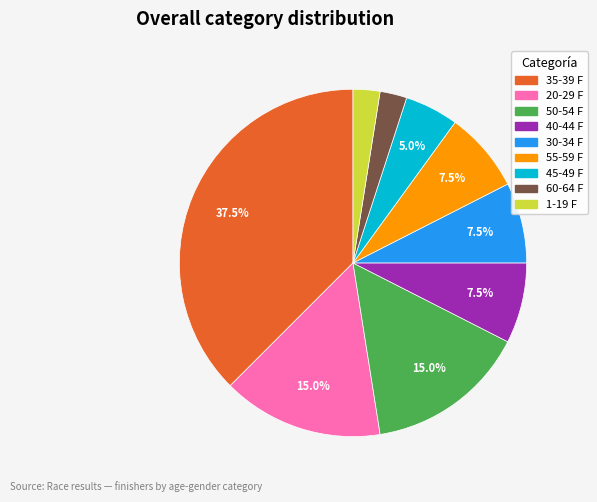

What percentage is NOT represented by 35-39 F?

62.5%